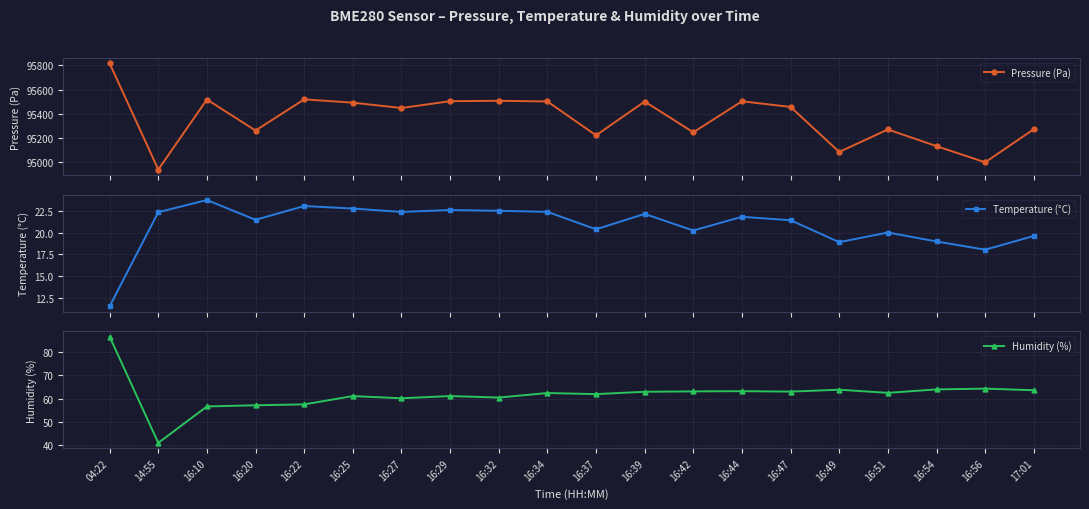

What is the difference between the maximum and minimum values in the Pressure (Pa) series?

876.6